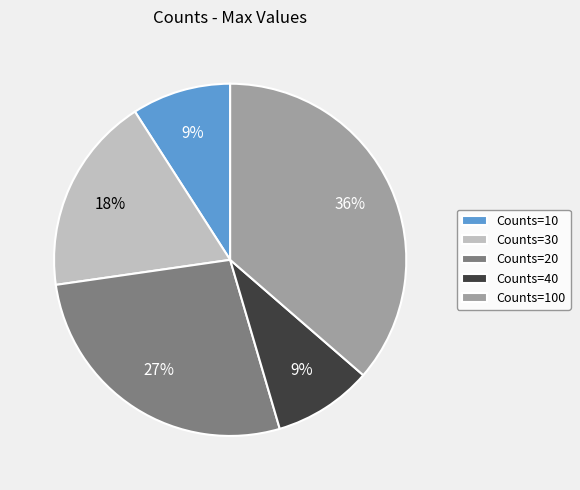

Is the sum of Counts=10 and Counts=100 greater than half?

No